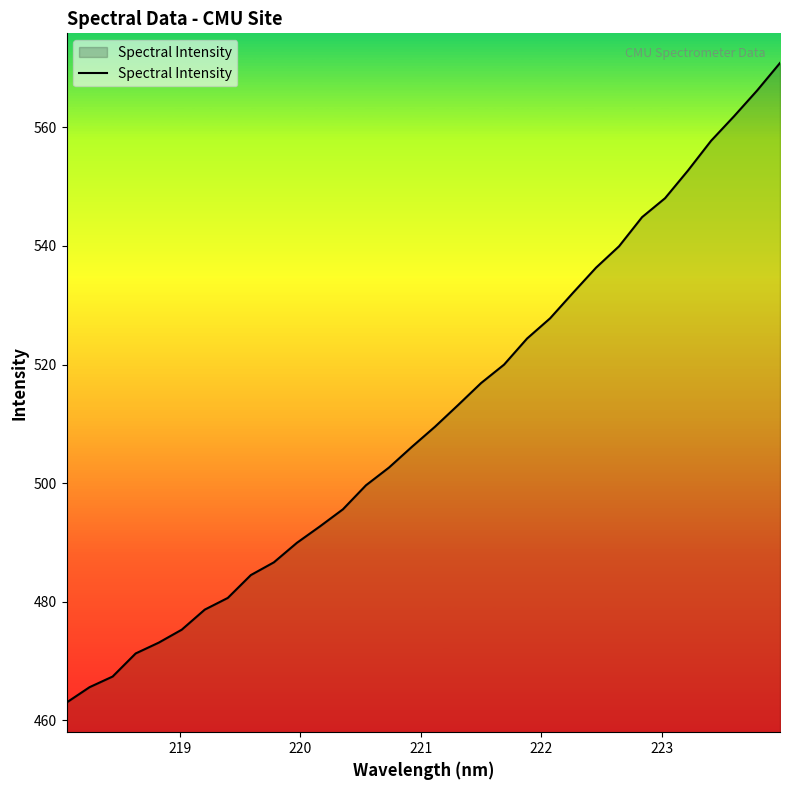

What is the smallest value displayed?

463.0